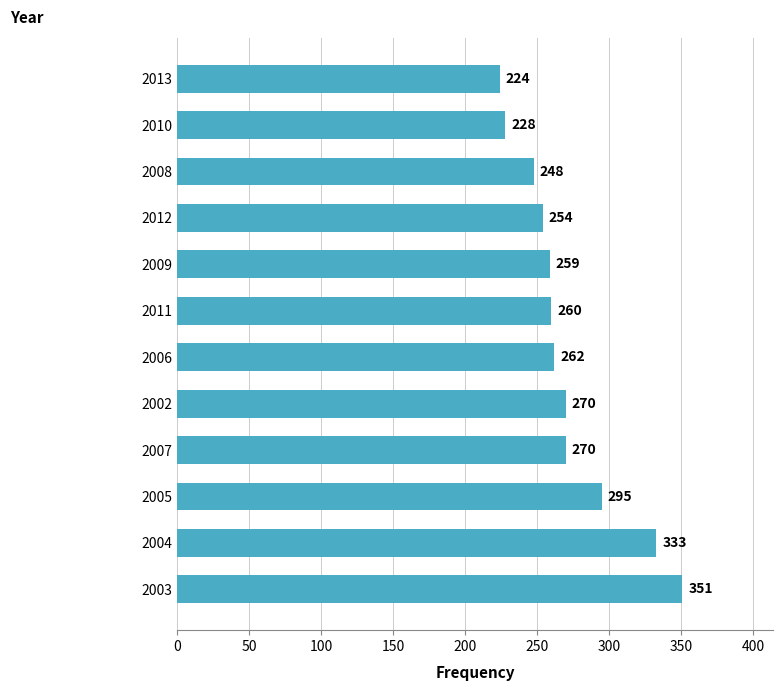

Where is the data nearest to the value 287?

2005